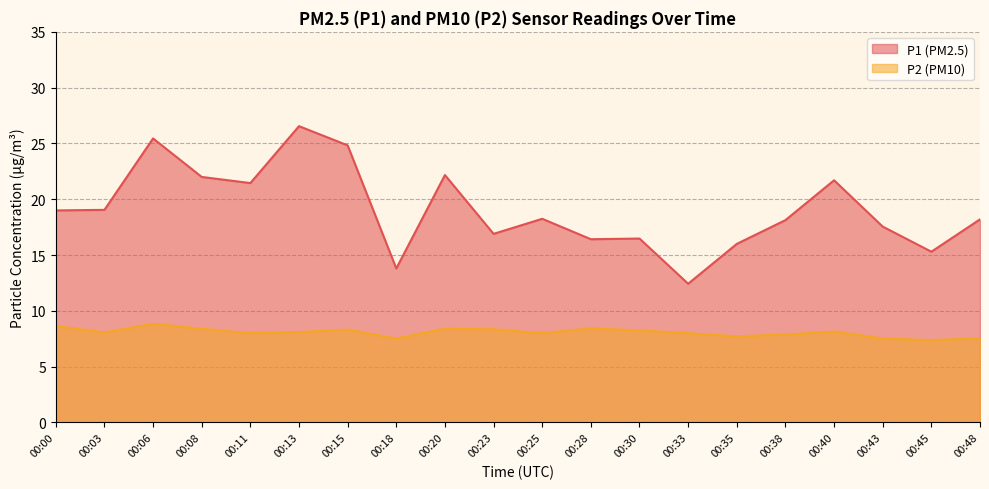

At which category does P2 reach its first local valley?

00:03